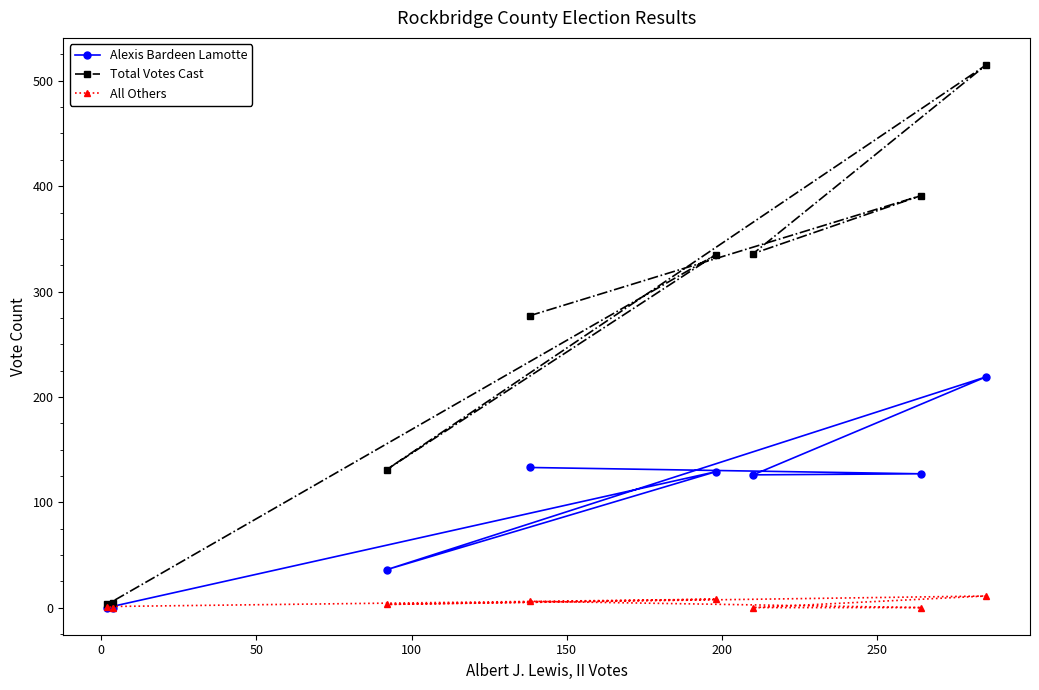

What is the value of the Alexis Bardeen Lamotte point at the 1st from the left?

0